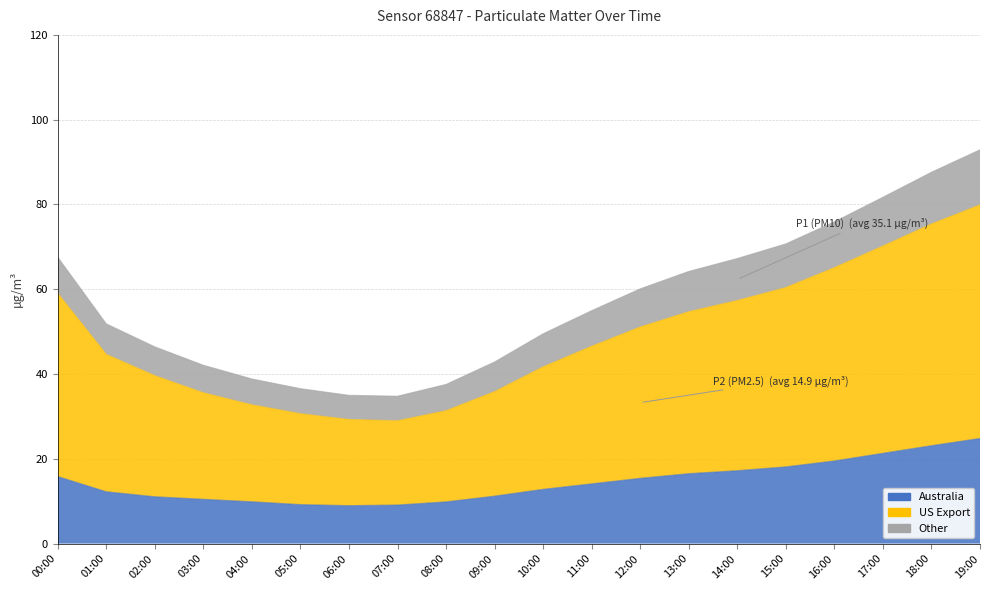

Is the value of P1 (PM10) at 07:00 greater than the value of P2 (PM2.5) at 10:00?

Yes